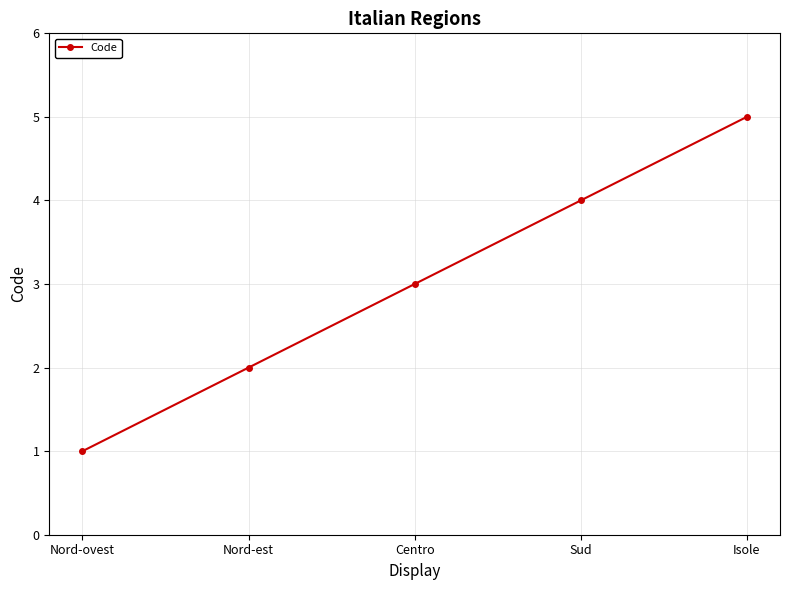

True or false: the data shows 1 at Nord-ovest.

True